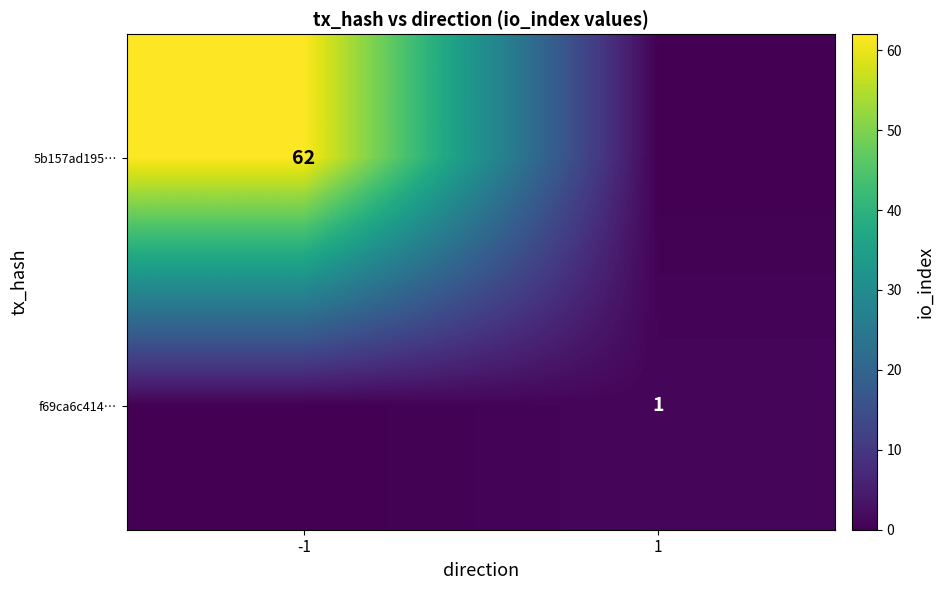

The 5b157ad195… series shows 82 at -1. True or false?

False